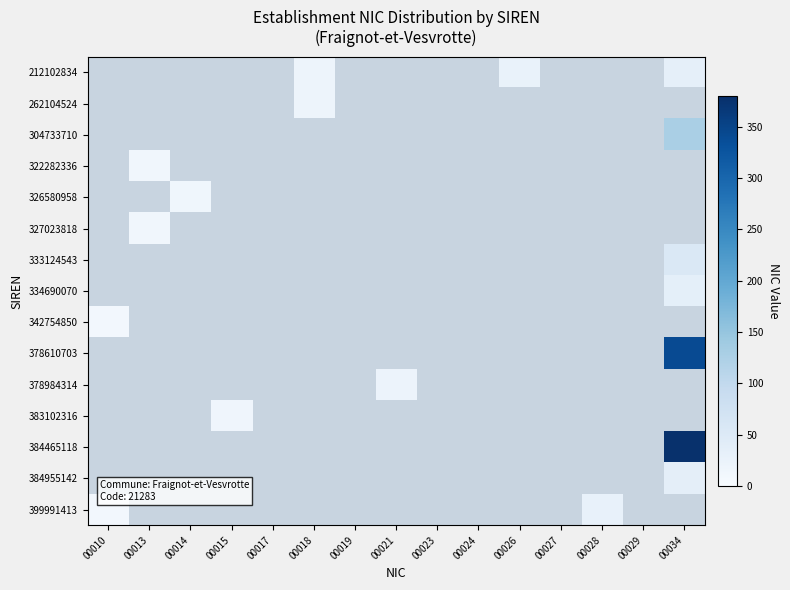

At how many categories does at least one series exceed 373?

1